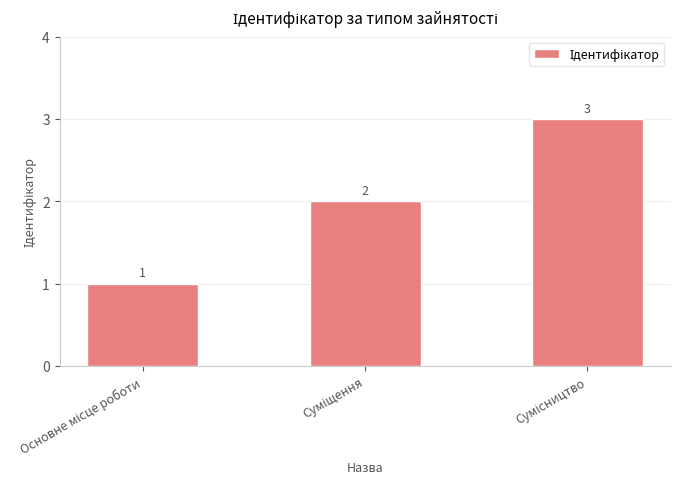

Count the values in the range 1 to 3.

3